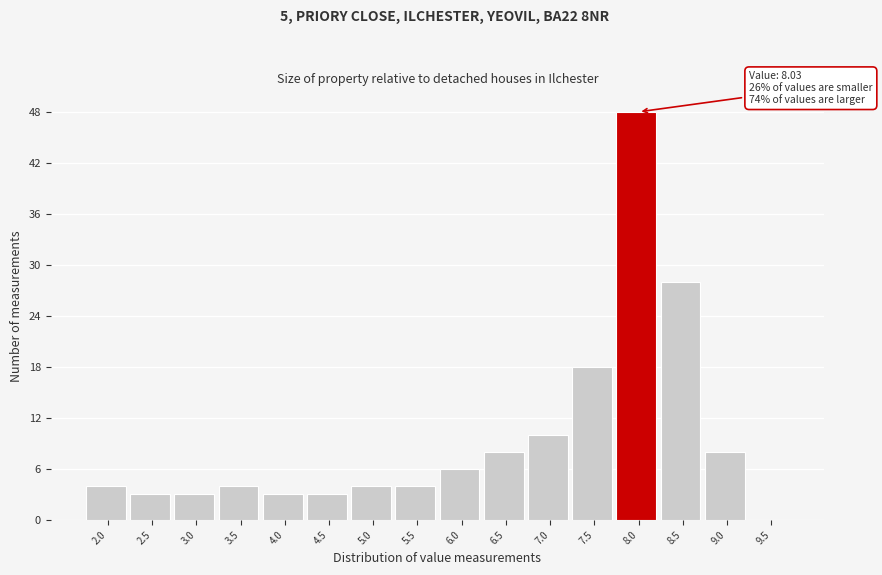

Reading left to right, list all the values displayed in this chart.

2.0=4	2.5=3	3.0=3	3.5=4	4.0=3	4.5=3	5.0=4	5.5=4	6.0=6	6.5=8	7.0=10	7.5=18	8.0=48	8.5=28	9.0=8	9.5=0